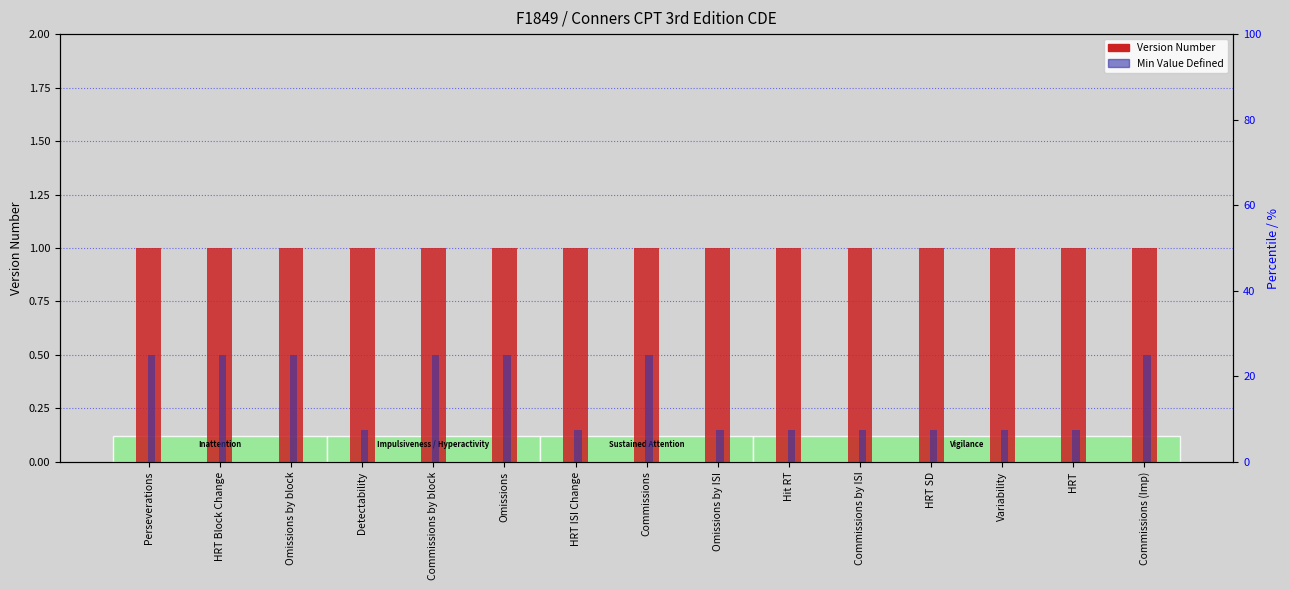

Is the value of Version Number at Commissions by ISI greater than the value of Min Value Defined at HRT Block Change?

Yes